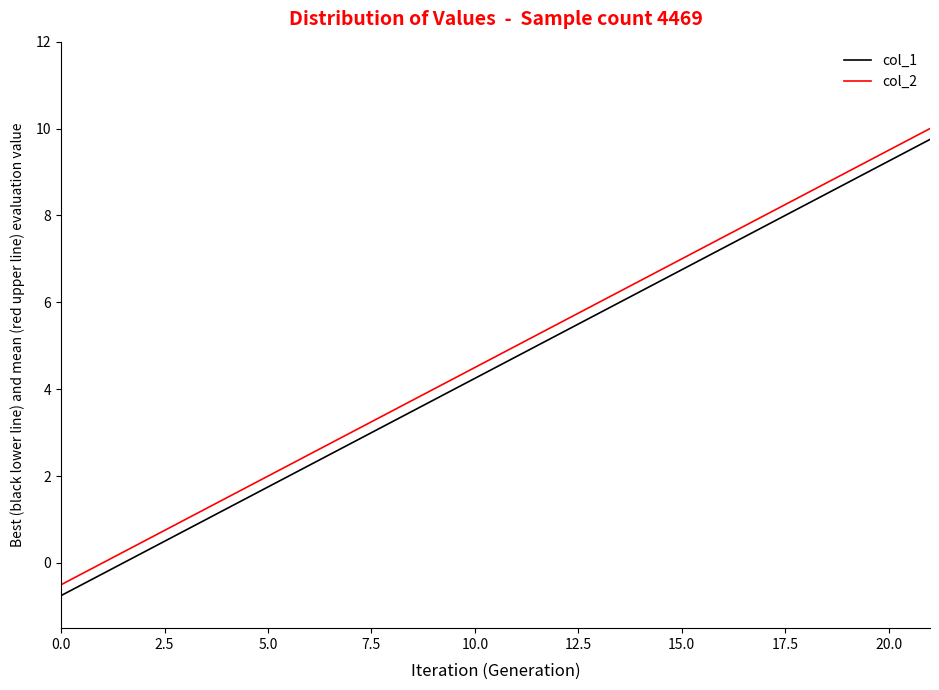

How many negative values does the col_1 series have?

2